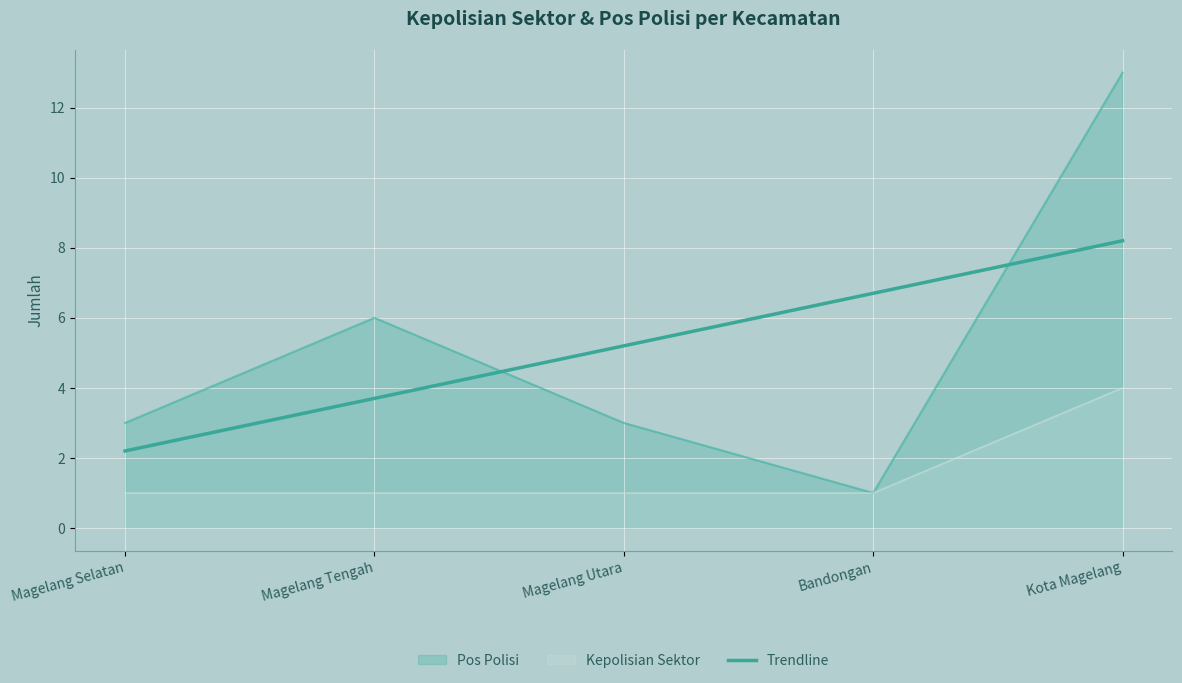

Rank the series at Magelang Tengah from highest to lowest value.

Pos Polisi, Kepolisian Sektor